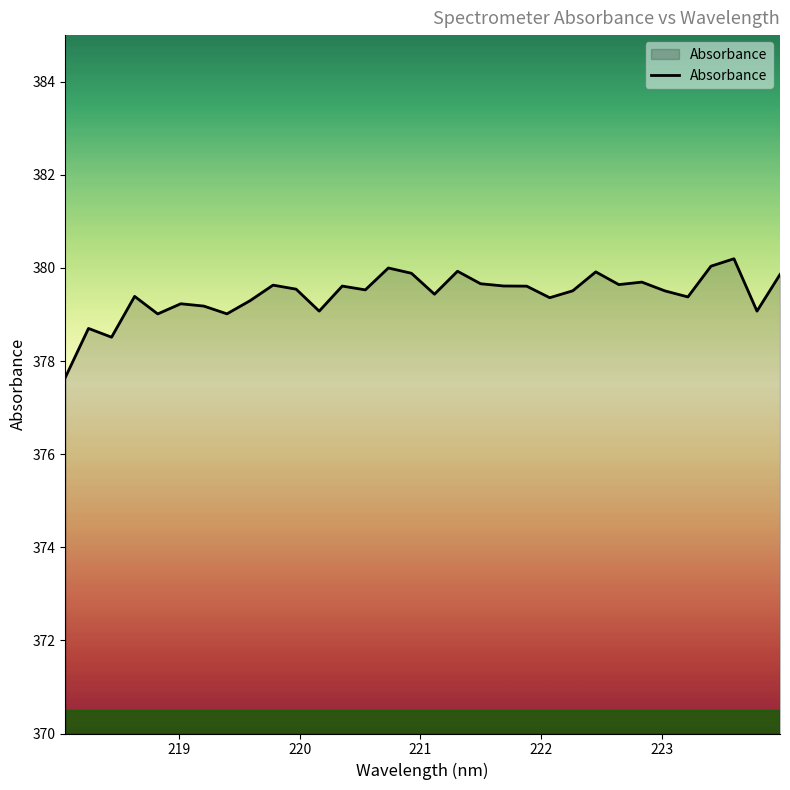

What is the maximum value shown in the chart?

380.2